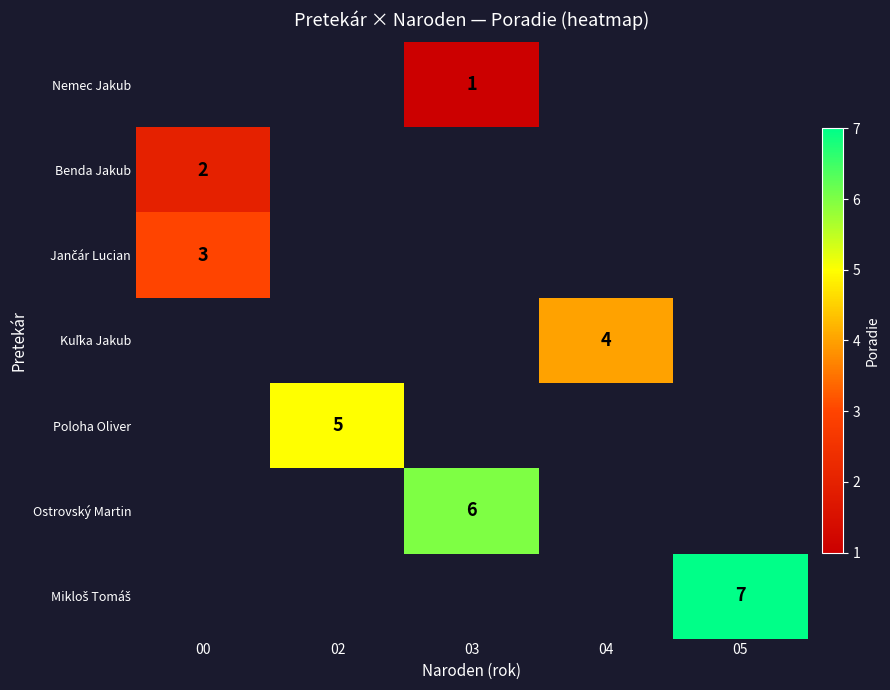

At which label is Jančár Lucian closest to 3?

00